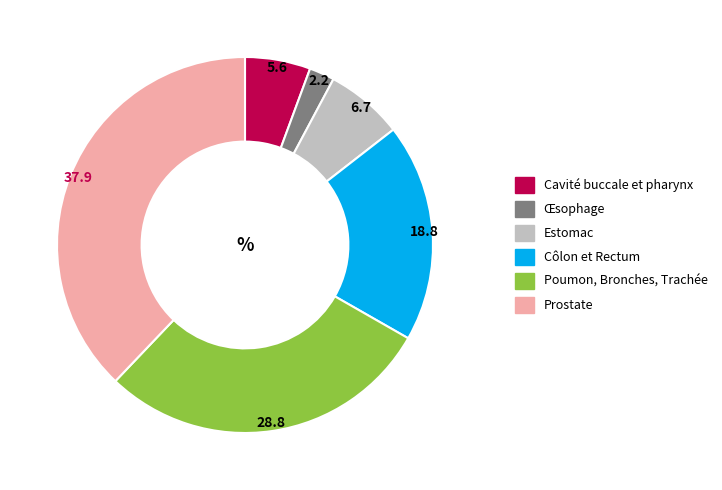

Is the sum of Côlon et Rectum and Cavité buccale et pharynx greater than half?

No